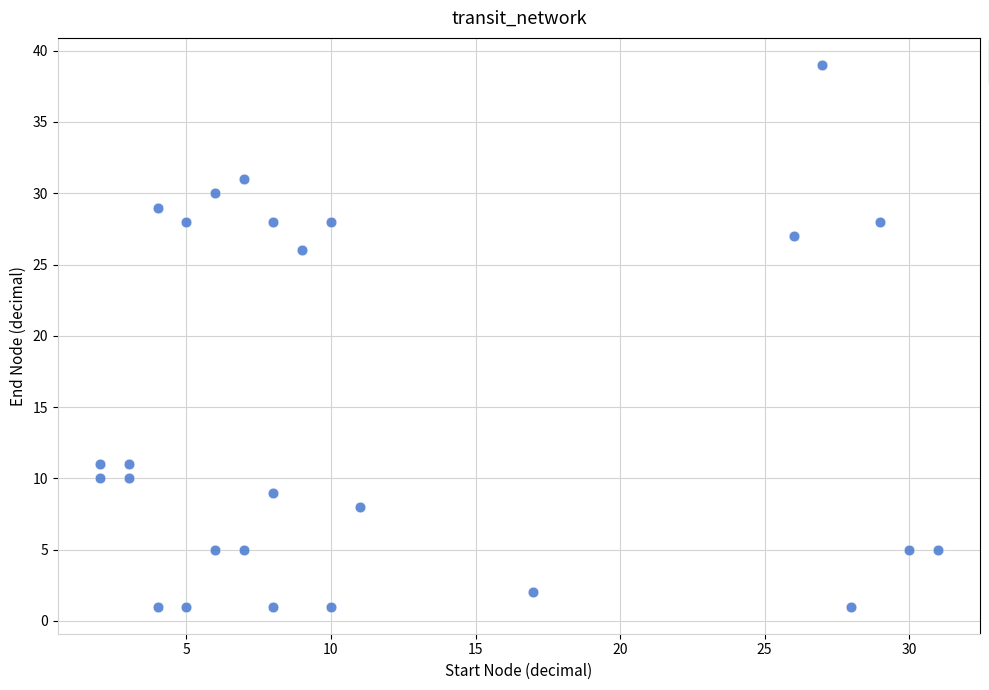

What is the range of X values (max minus min)?

29